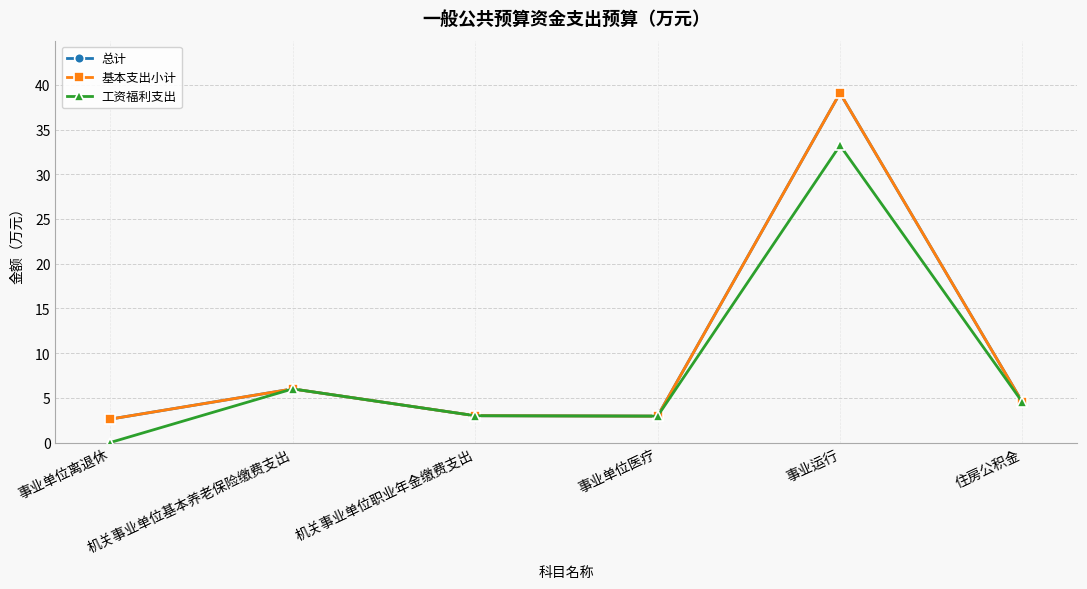

Does the chart have visible grid lines?

Yes